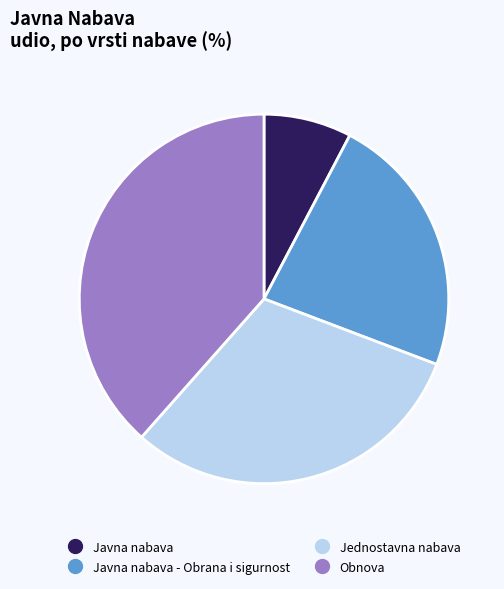

Is there any slice that represents more than half of the pie?

No